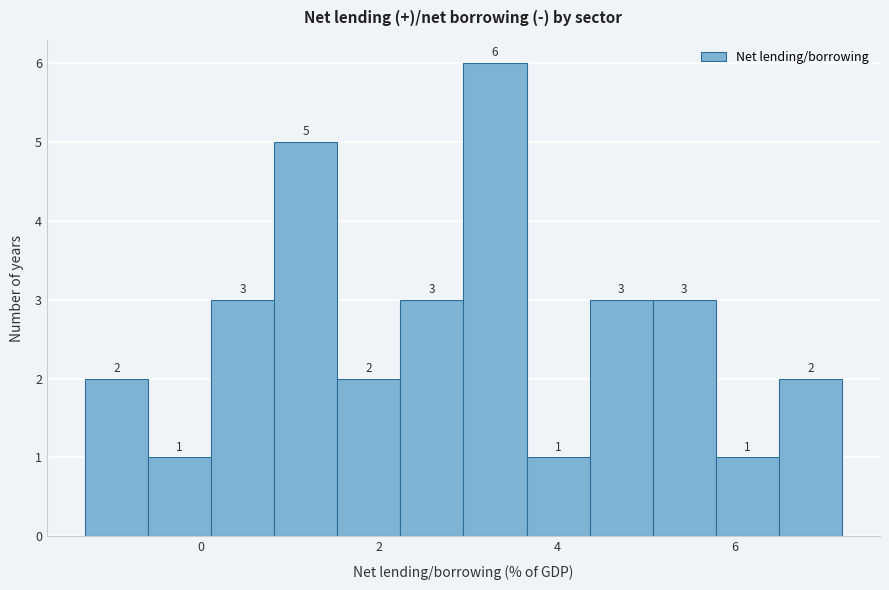

Around what value on the x-axis is the tallest bar? Give the approximate position of its centre, as read against the axis.

3.4